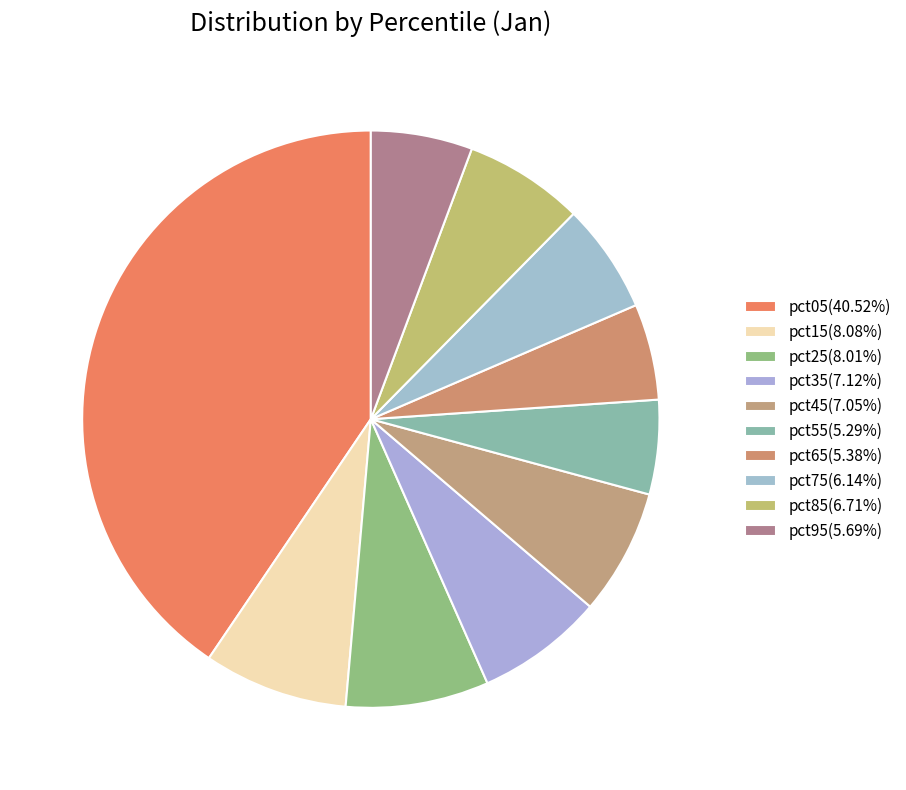

How many segments does this pie chart have?

10